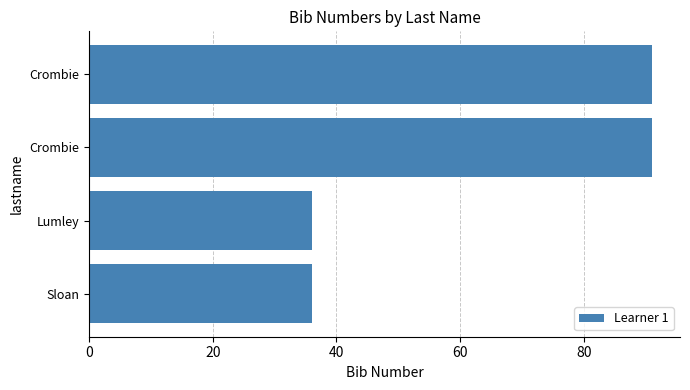

Does the chart contain stacked bars?

No